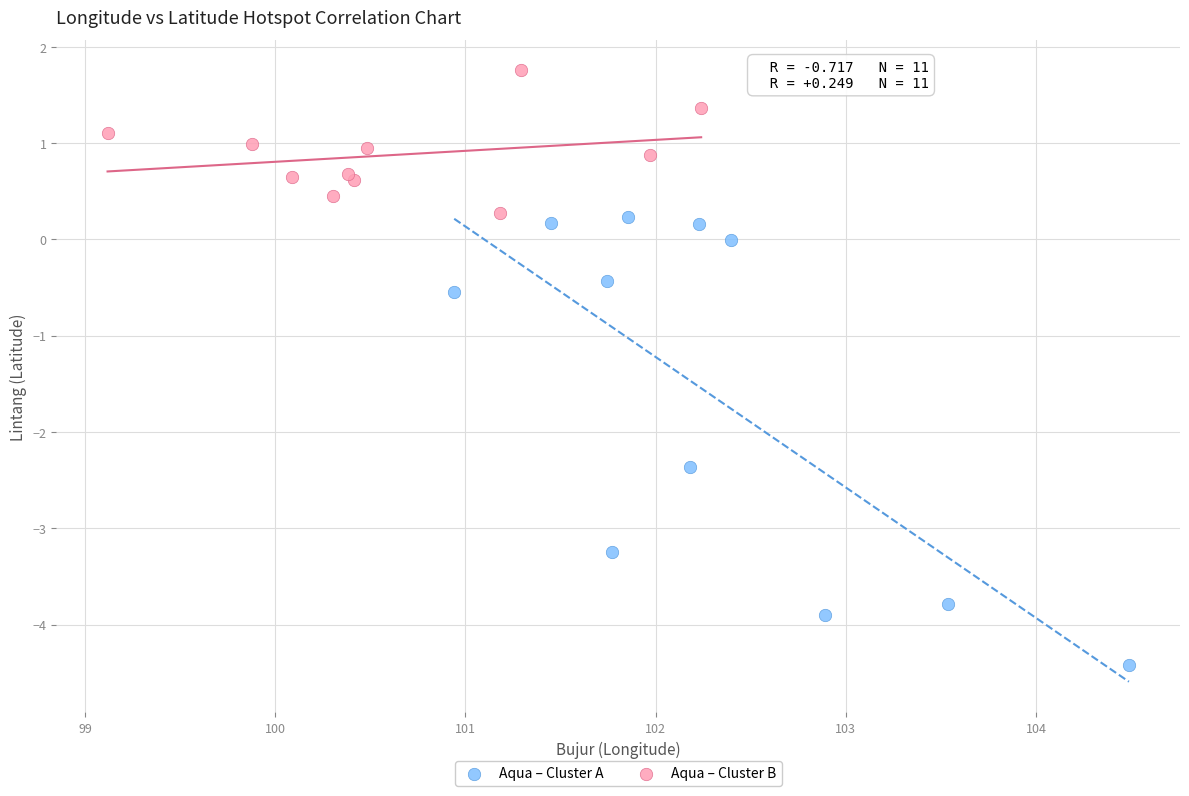

Which series reaches the minimum Y coordinate?

Aqua – Cluster A